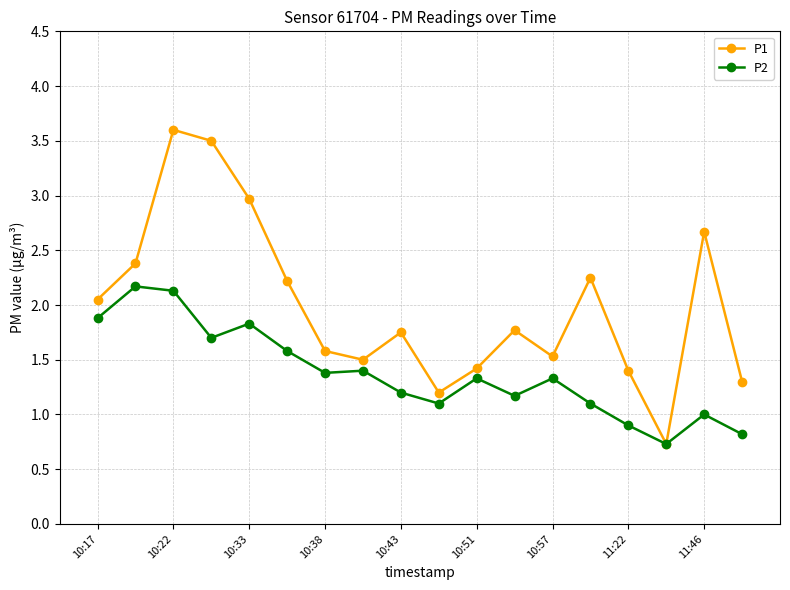

What is the value of the P2 point at the 14th from the left?

1.1